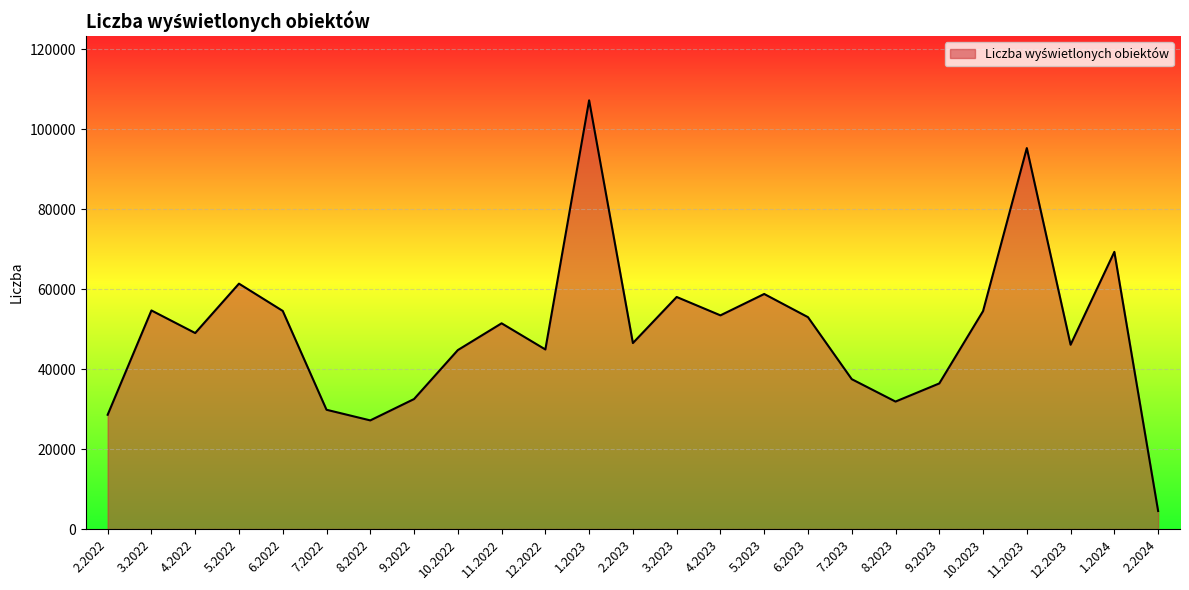

Is it true that the value at 6.2022 is 54543?

True